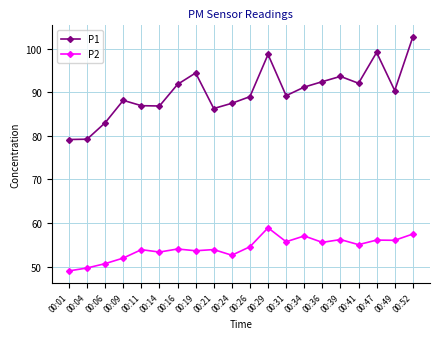

True or false: P2 and P1 intersect in this chart.

False